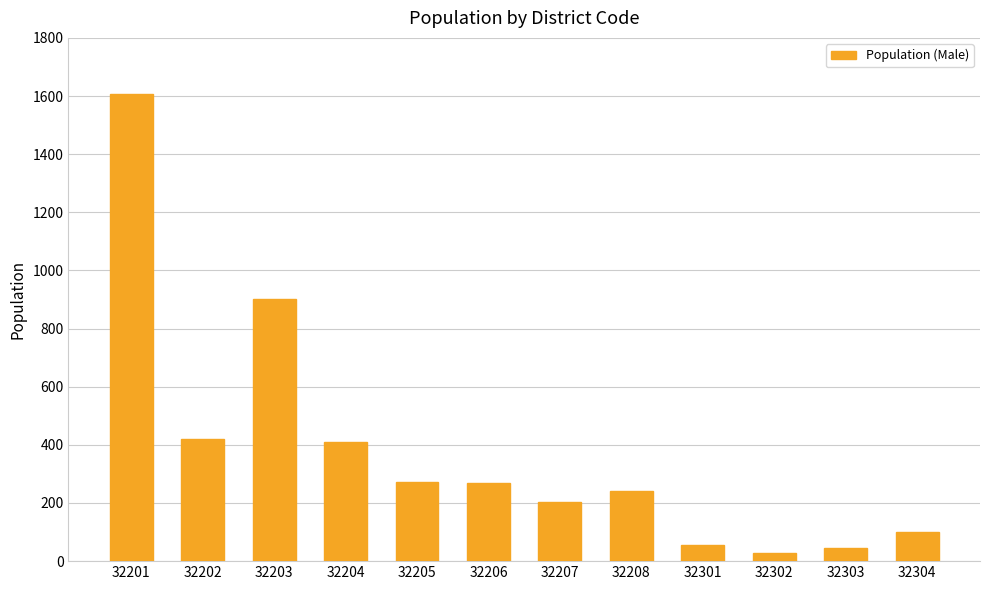

Between 32302 and 32304, which is larger?

32304